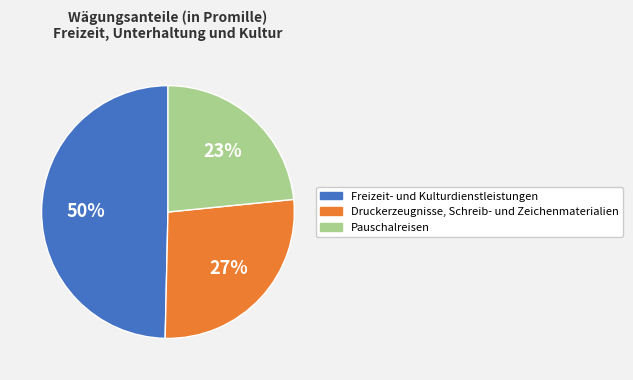

Is the sum of Freizeit- und Kulturdienstleistungen and Pauschalreisen greater than half?

Yes